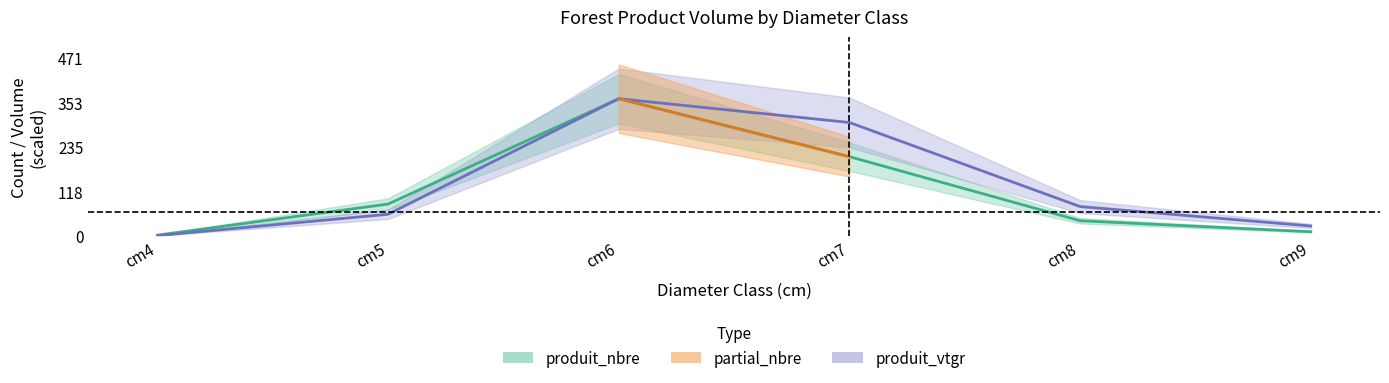

How many values in the produit_nbre series exceed 84?

2